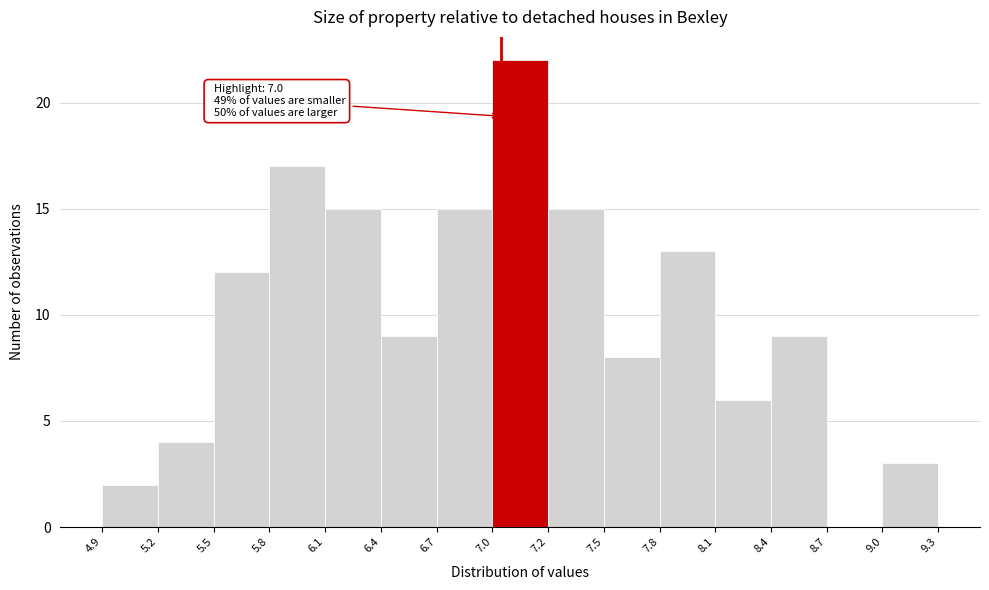

Over which range of the x-axis is the bar tallest?

7.0 to 7.2